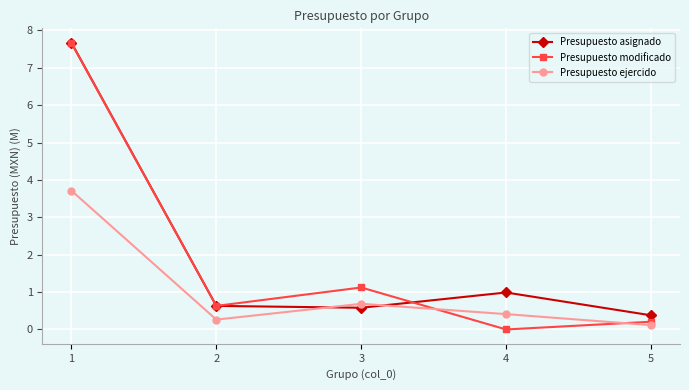

What is the value of the Presupuesto asignado point at the 5th from the left?

0.4